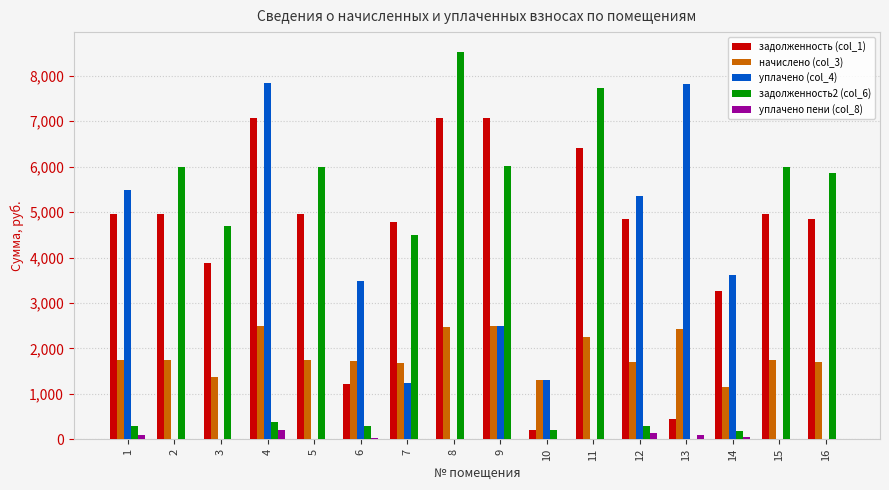

What is the total value across all series at 2?

12674.3